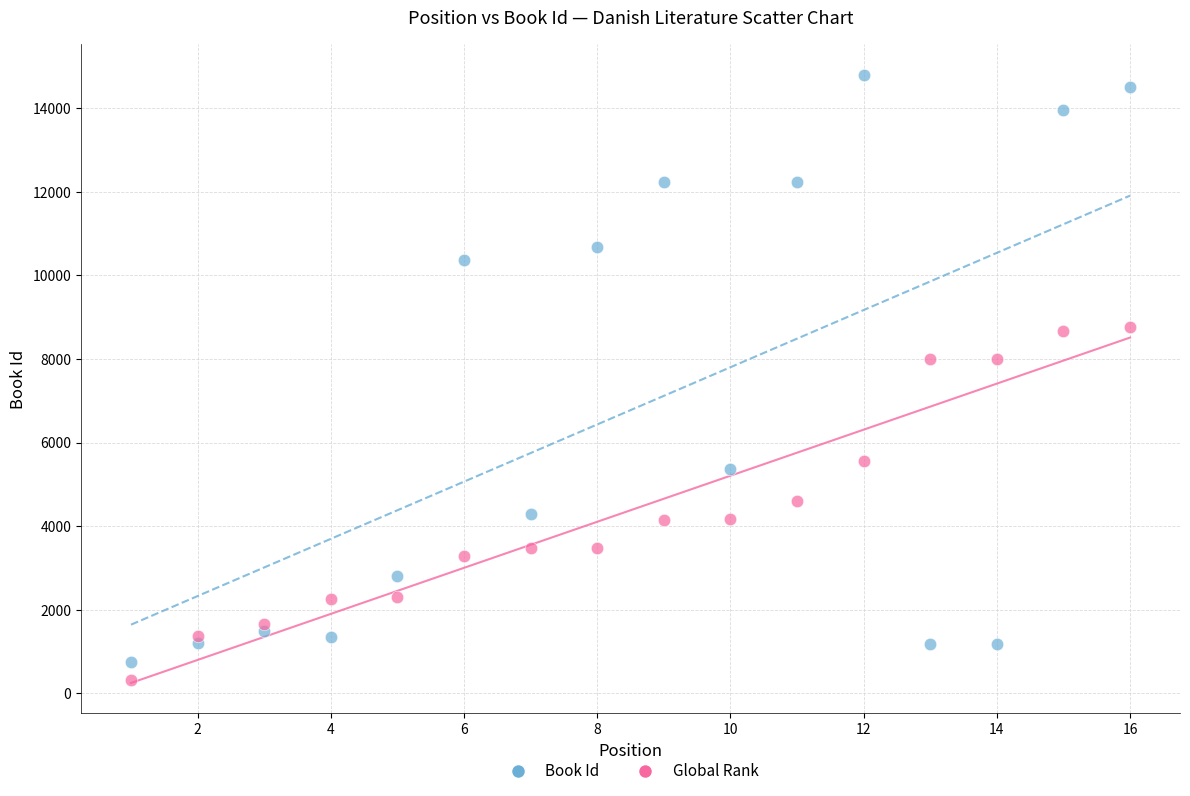

Which series reaches the maximum Y coordinate?

Book Id